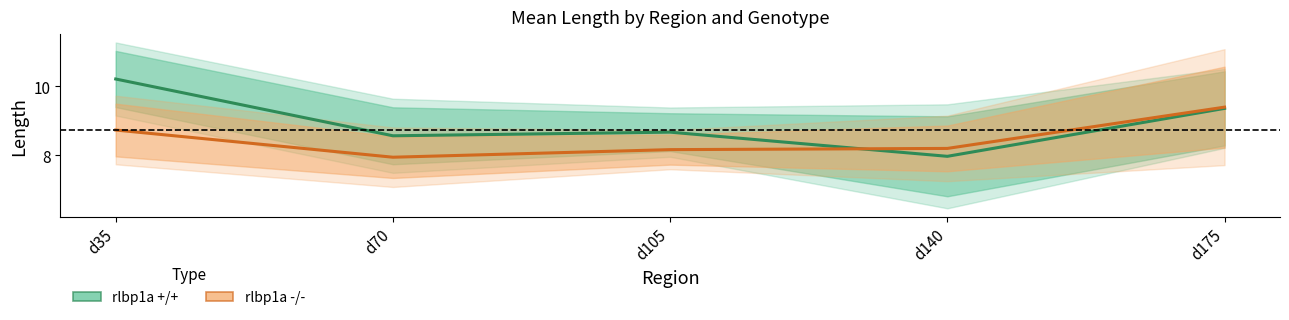

At d70, list the series in order from smallest to largest.

rlbp1a -/-, rlbp1a +/+